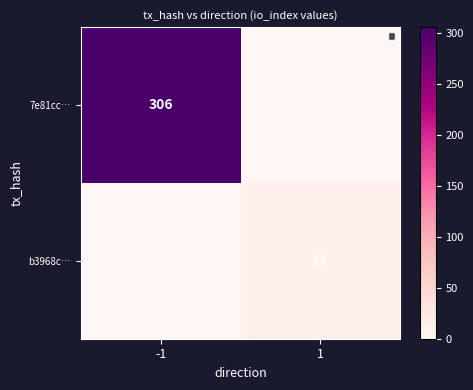

Is the value of b3968c… at 1 greater than the value of 7e81cc… at -1?

No